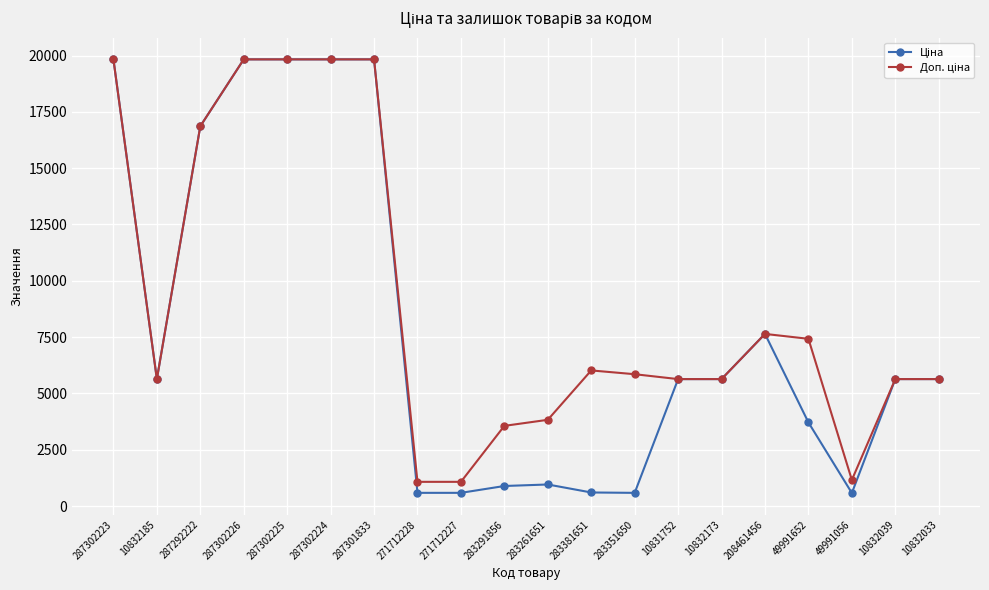

What is the total value across all series at 49991056?

1736.8